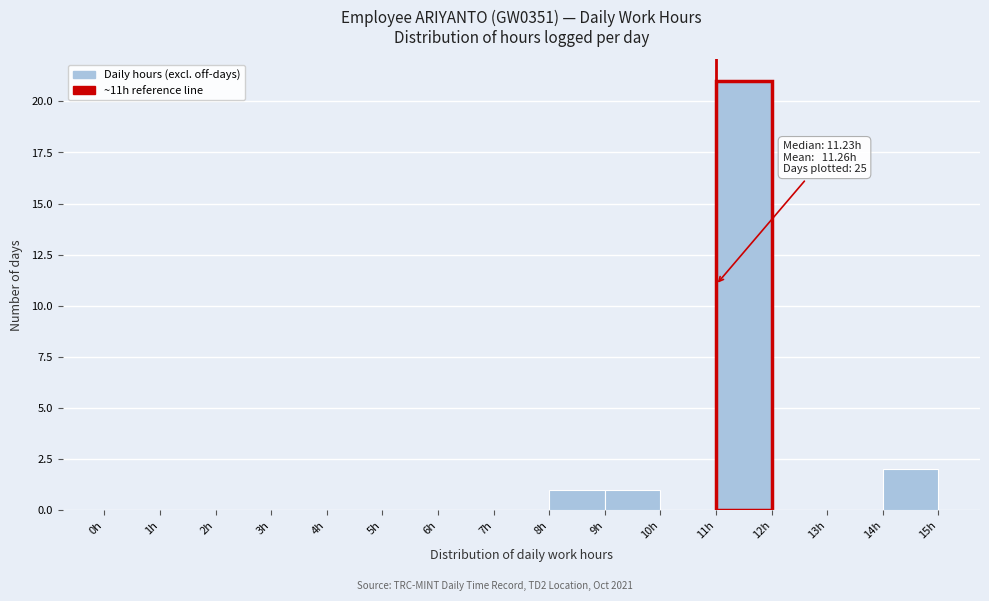

Over which range of the x-axis is the bar tallest?

11 to 12